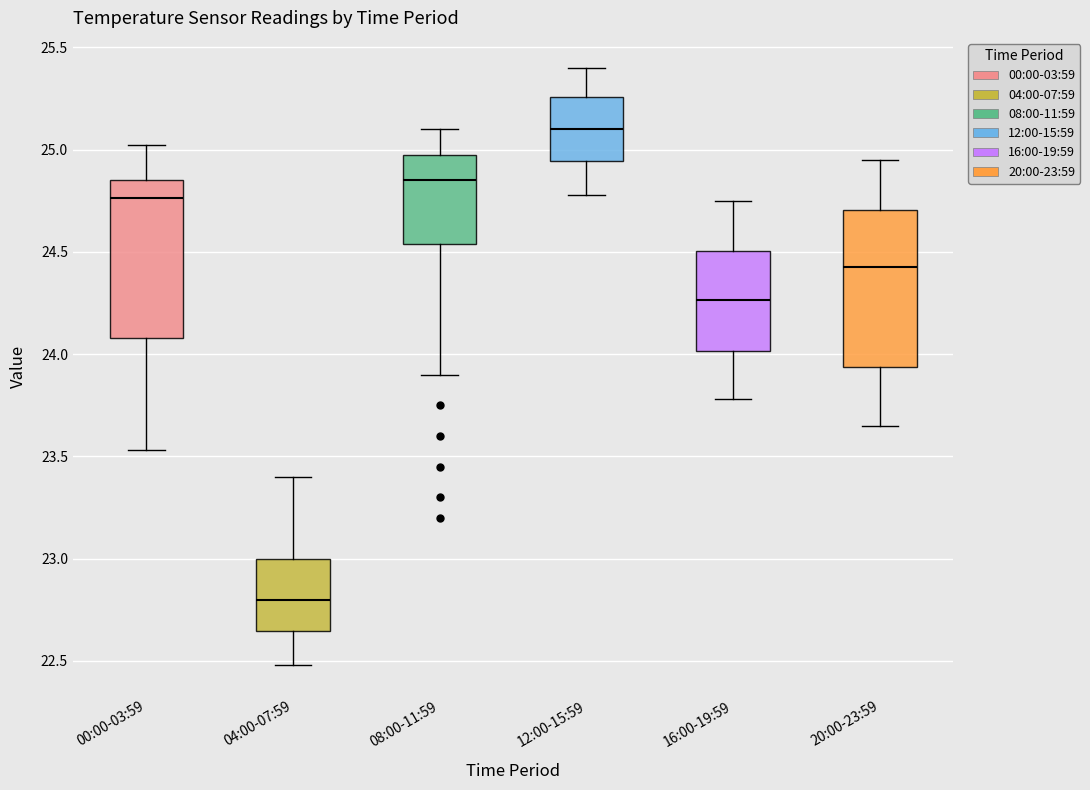

Where is the lower edge of the box for 08:00-11:59 on the y-axis? The values are not printed on the chart, so give them approximately, as read against the axis.

24.55